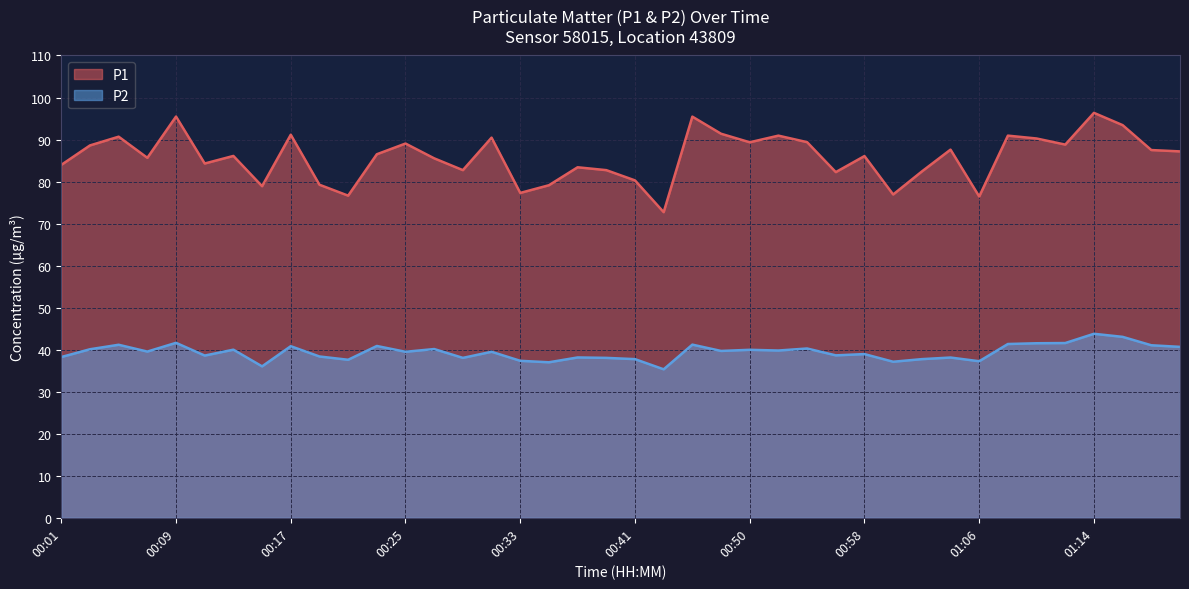

Reading left to right, transcribe all the data shown in this chart.

P1: 00:01=84.0	00:03=88.6	00:05=90.7	00:07=85.7	00:09=95.5	00:11=84.3	00:13=86.1	00:15=78.9	00:17=91.2	00:19=79.2	00:21=76.7	00:23=86.5	00:25=89.0	00:27=85.5	00:29=82.7	00:31=90.5	00:33=77.3	00:35=79.1	00:37=83.4	00:39=82.7	00:41=80.3	00:43=72.7	00:45=95.5	00:48=91.4	00:50=89.3	00:52=90.9	00:54=89.4	00:56=82.2	00:58=86.1	01:00=76.9	01:02=82.4	01:04=87.6	01:06=76.5	01:08=90.9	01:10=90.2	01:12=88.8	01:14=96.3	01:16=93.4	01:18=87.5	01:20=87.2
P2: 00:01=38.2	00:03=40.1	00:05=41.2	00:07=39.5	00:09=41.6	00:11=38.6	00:13=40.0	00:15=36.0	00:17=40.8	00:19=38.4	00:21=37.6	00:23=40.9	00:25=39.5	00:27=40.1	00:29=38.0	00:31=39.5	00:33=37.4	00:35=37.0	00:37=38.1	00:39=38.0	00:41=37.8	00:43=35.3	00:45=41.2	00:48=39.7	00:50=40.0	00:52=39.8	00:54=40.3	00:56=38.6	00:58=39.0	01:00=37.1	01:02=37.8	01:04=38.1	01:06=37.2	01:08=41.4	01:10=41.5	01:12=41.6	01:14=43.8	01:16=43.0	01:18=41.0	01:20=40.7